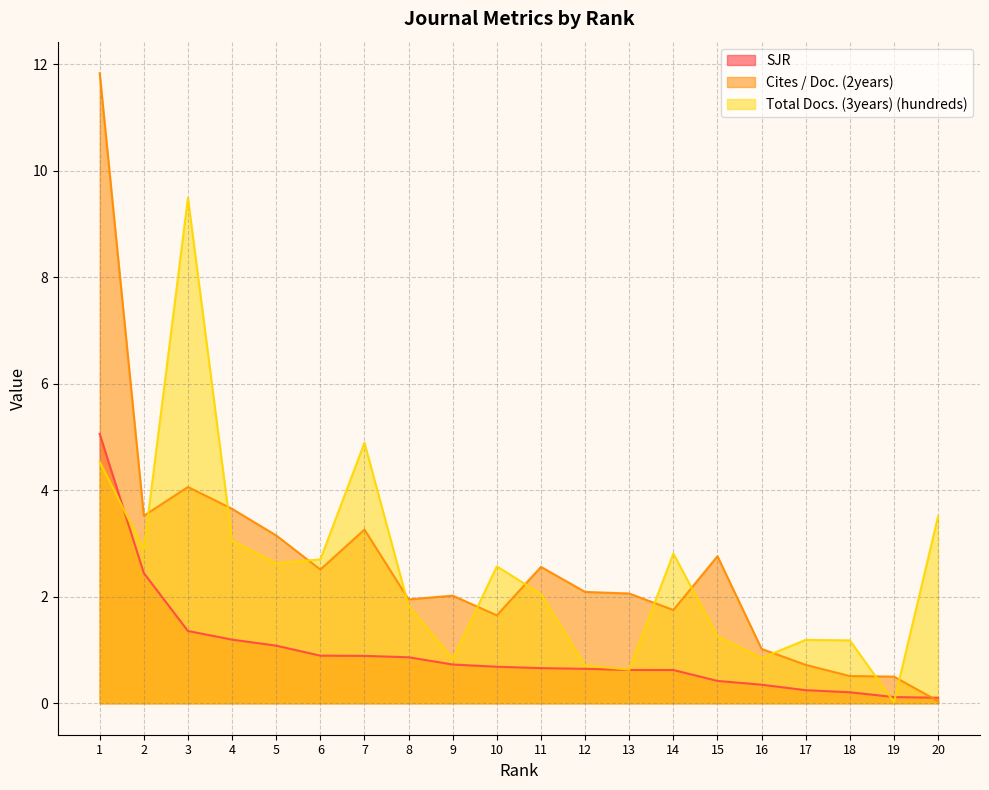

At which label is Cites / Doc. (2years) closest to 5?

3